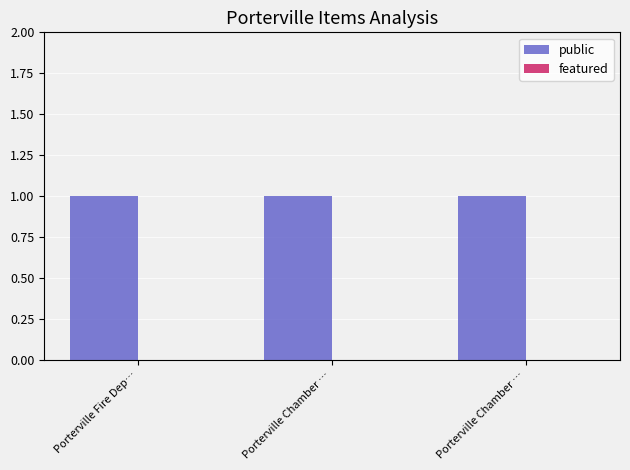

Reading left to right, extract all data points from this chart.

public: 1	1	1
featured: 0	0	0